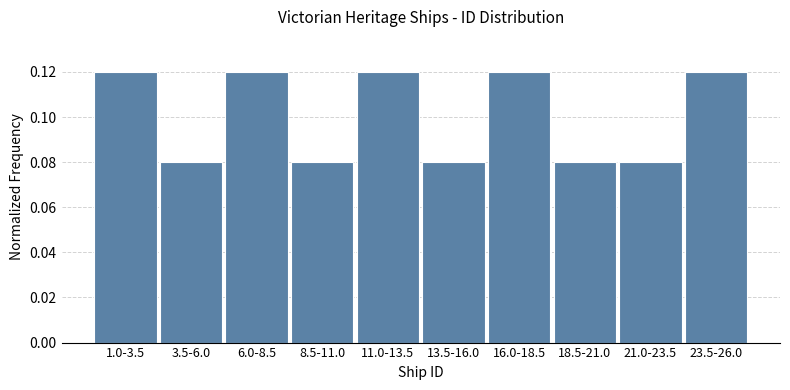

What is the label of the 6th bar from the left?

13.5-16.0